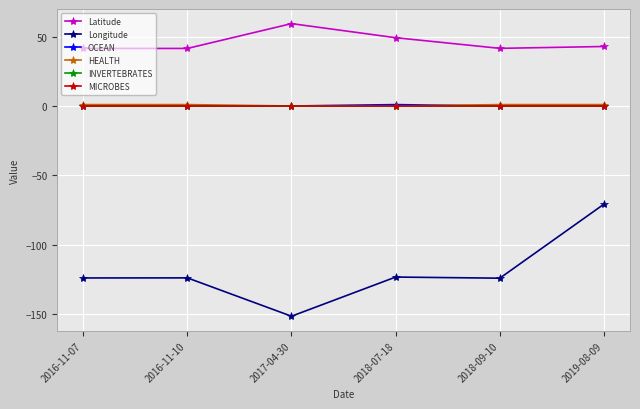

Does the chart have visible grid lines?

Yes